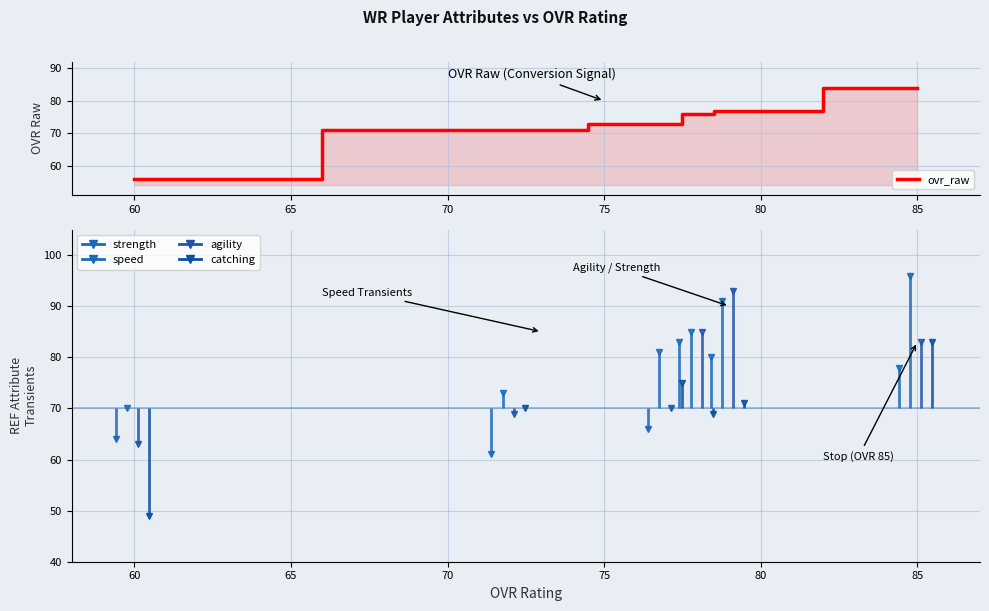

How many values are below 76?

3